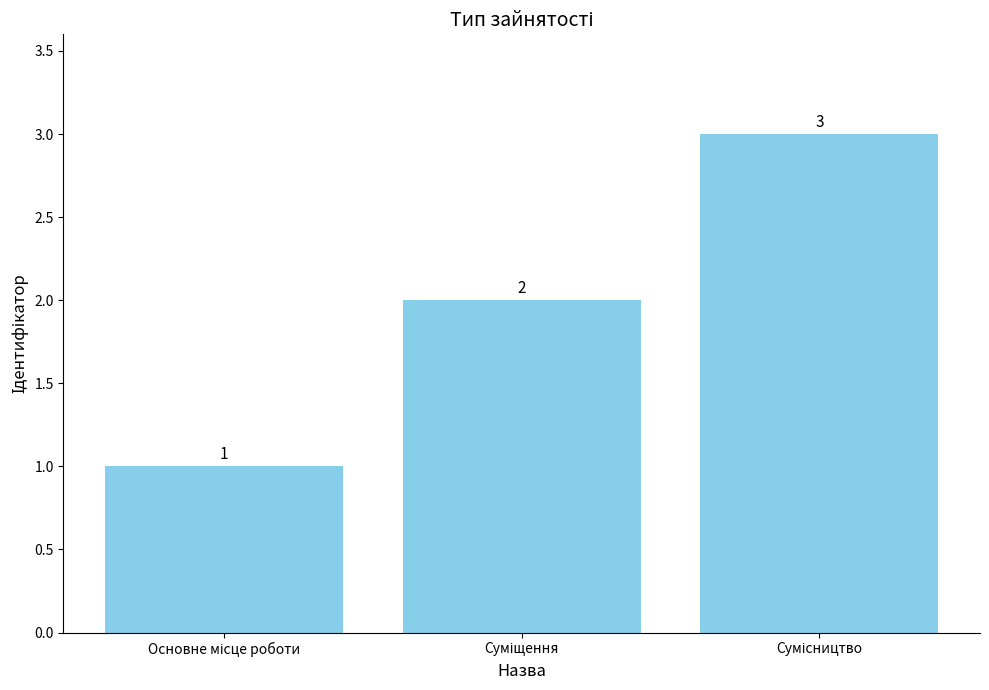

What is the value of the 2nd bar from the left?

2